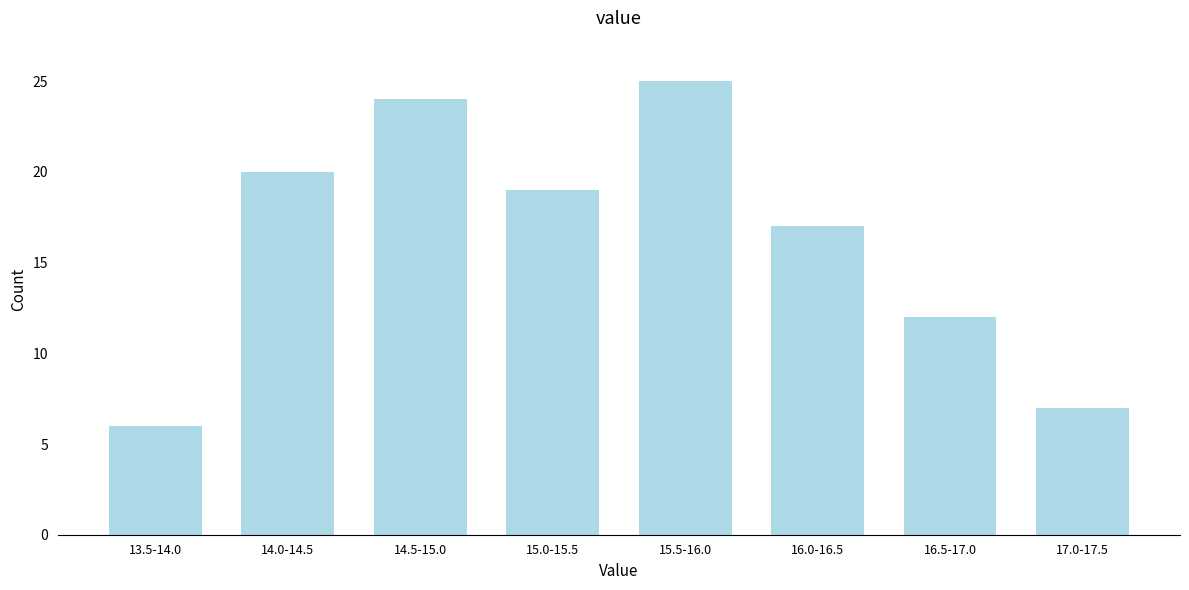

Reading left to right, transcribe all the data shown in this chart.

6	20	24	19	25	17	12	7